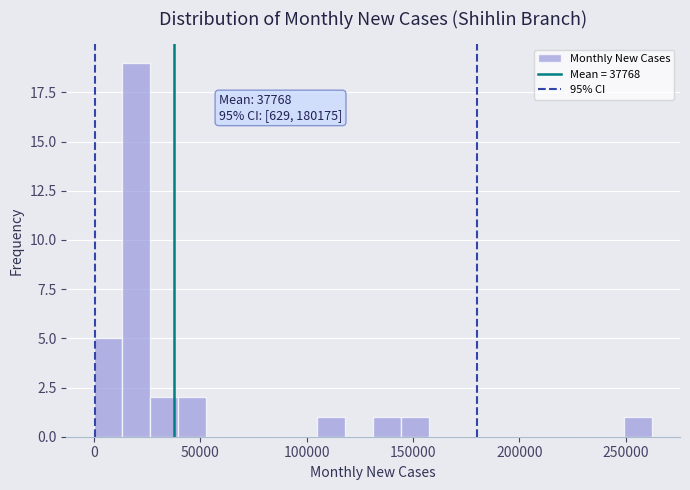

Around what value on the x-axis is the tallest bar? Give the approximate position of its centre, as read against the axis.

20000